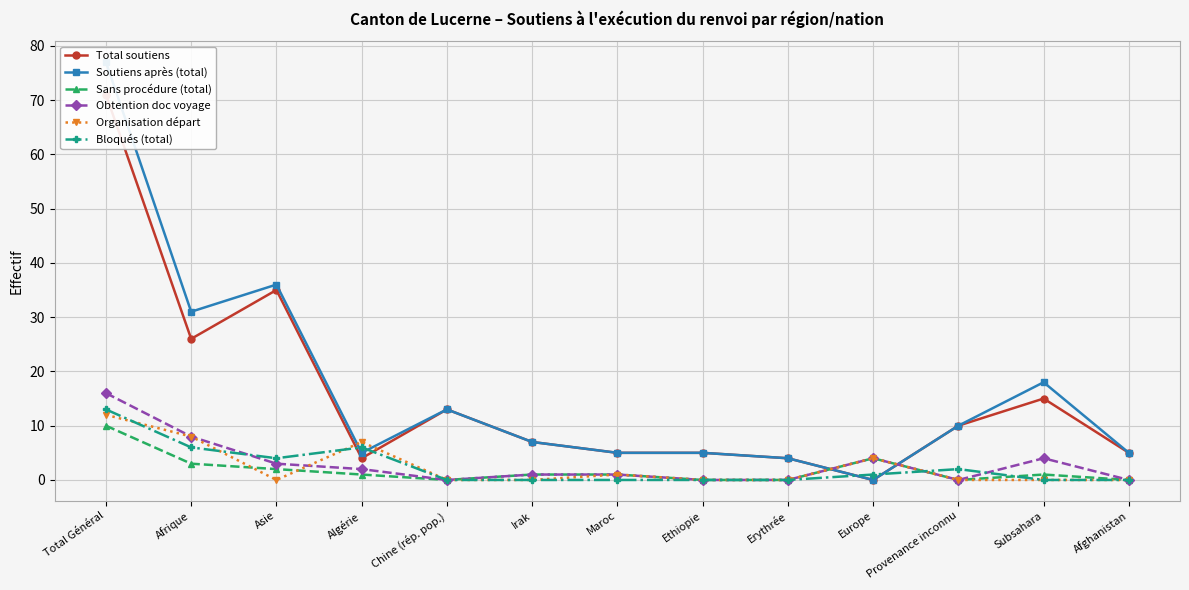

Reading left to right, transcribe all the data shown in this chart.

Total soutiens: Total Général=71	Afrique=26	Asie=35	Algérie=4	Chine (rép. pop.)=13	Irak=7	Maroc=5	Ethiopie=5	Erythrée=4	Europe=0	Provenance inconnu=10	Subsahara=15	Afghanistan=5
Soutiens après (total): Total Général=77	Afrique=31	Asie=36	Algérie=5	Chine (rép. pop.)=13	Irak=7	Maroc=5	Ethiopie=5	Erythrée=4	Europe=0	Provenance inconnu=10	Subsahara=18	Afghanistan=5
Sans procédure (total): Total Général=10	Afrique=3	Asie=2	Algérie=1	Chine (rép. pop.)=0	Irak=1	Maroc=1	Ethiopie=0	Erythrée=0	Europe=4	Provenance inconnu=0	Subsahara=1	Afghanistan=0
Obtention doc voyage: Total Général=16	Afrique=8	Asie=3	Algérie=2	Chine (rép. pop.)=0	Irak=1	Maroc=1	Ethiopie=0	Erythrée=0	Europe=4	Provenance inconnu=0	Subsahara=4	Afghanistan=0
Organisation départ: Total Général=12	Afrique=8	Asie=0	Algérie=7	Chine (rép. pop.)=0	Irak=0	Maroc=1	Ethiopie=0	Erythrée=0	Europe=4	Provenance inconnu=0	Subsahara=0	Afghanistan=0
Bloqués (total): Total Général=13	Afrique=6	Asie=4	Algérie=6	Chine (rép. pop.)=0	Irak=0	Maroc=0	Ethiopie=0	Erythrée=0	Europe=1	Provenance inconnu=2	Subsahara=0	Afghanistan=0